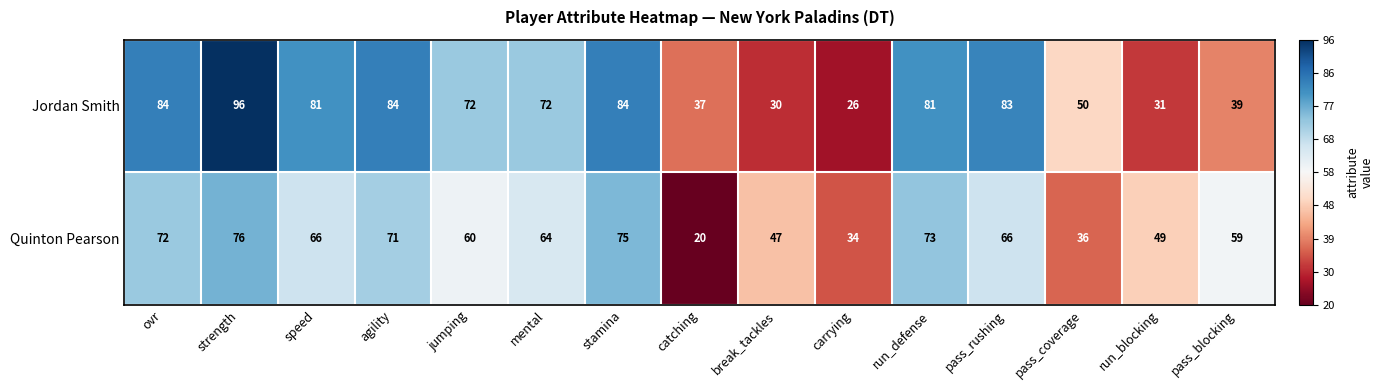

What is the difference between the highest and lowest values at stamina?

9